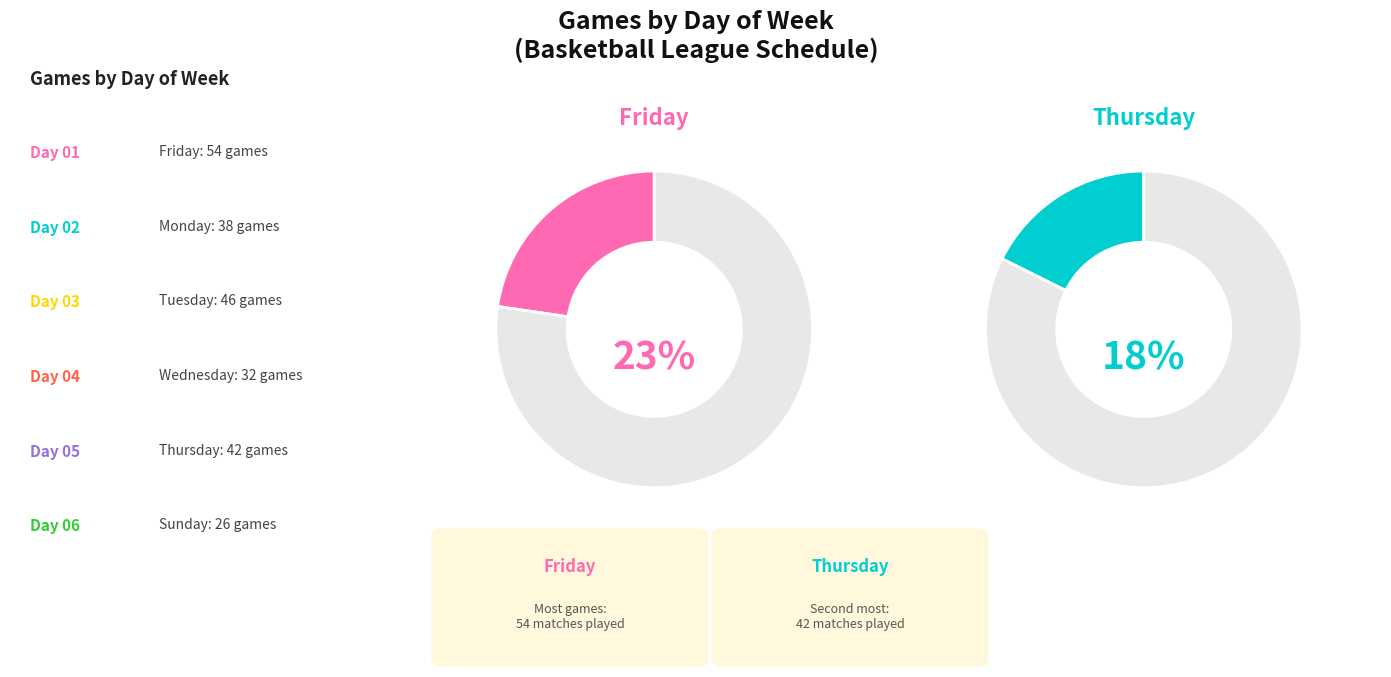

How much of the chart is everything except יום חמישי?

82.4%